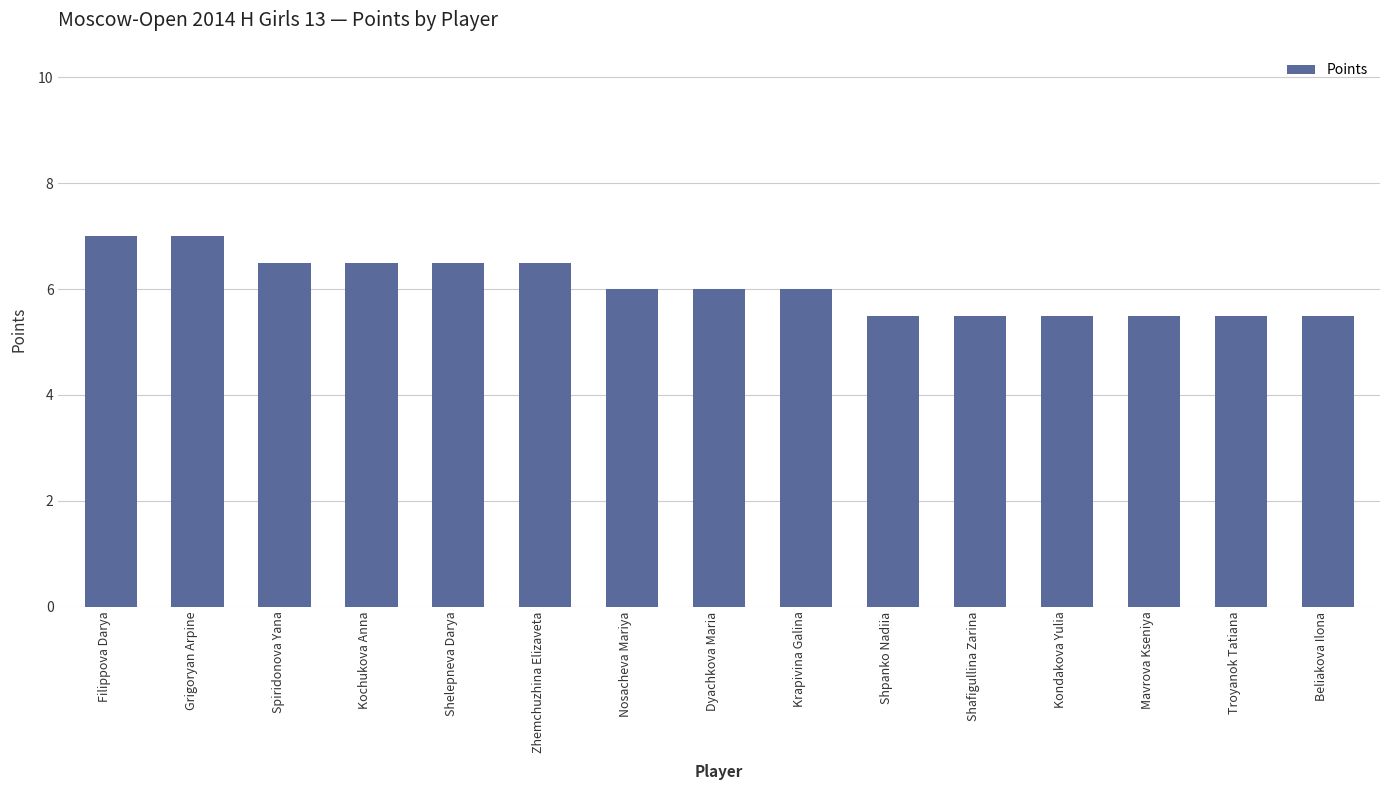

True or false: the data shows 6.0 at Nosacheva Mariya.

True